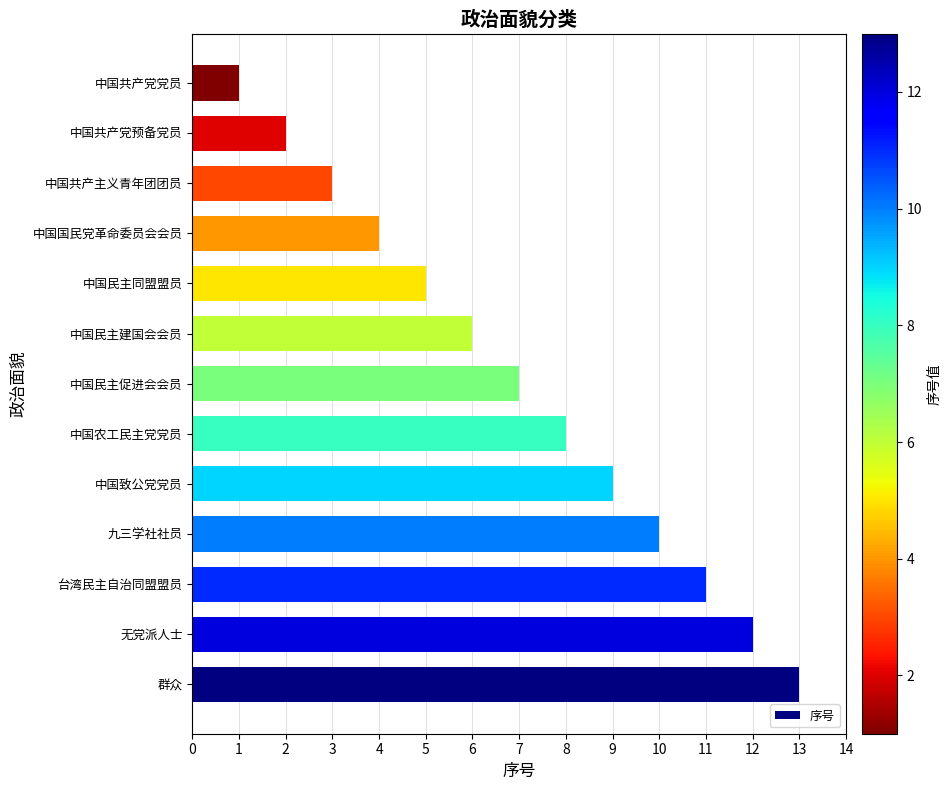

Which has a higher value, 中国致公党党员 or 中国民主促进会会员?

中国致公党党员